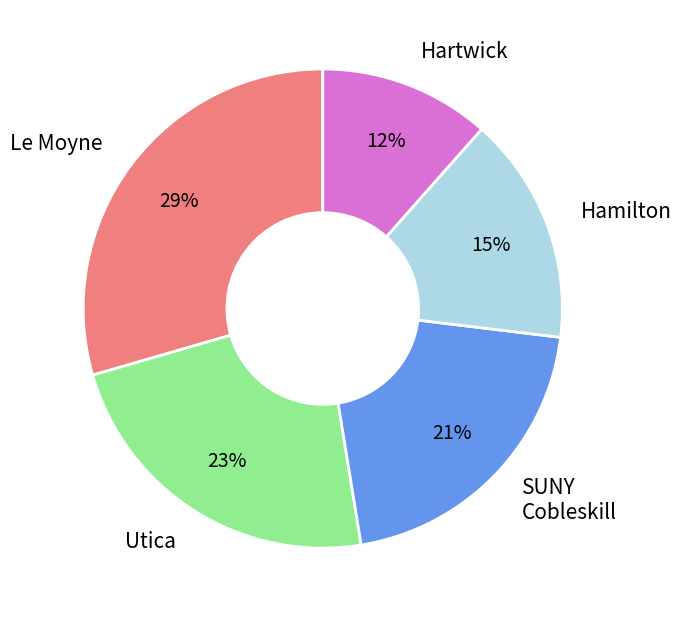

Combined, do Le Moyne and Hartwick account for over 50%?

No